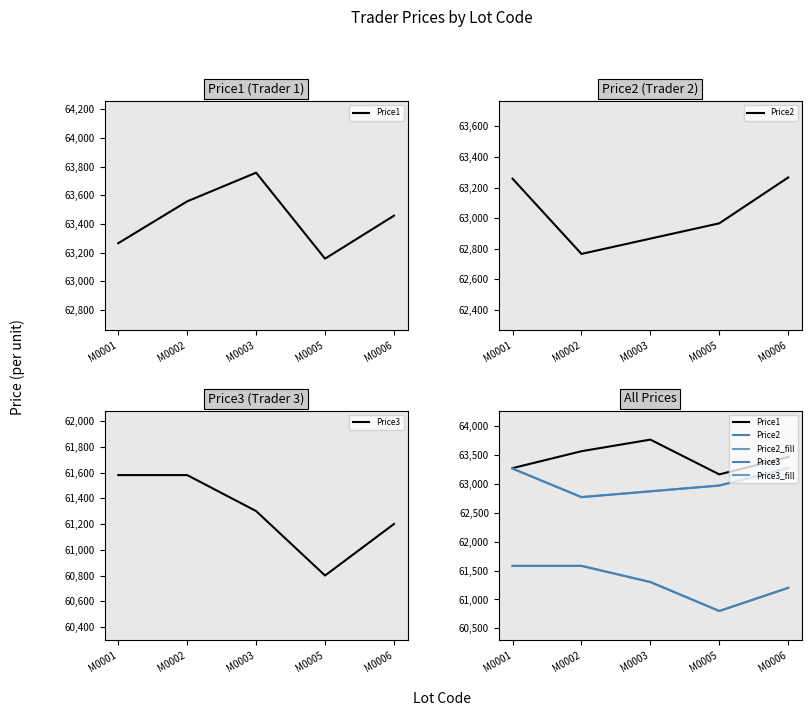

True or false: Price2_fill and Price2 cross at least once.

False